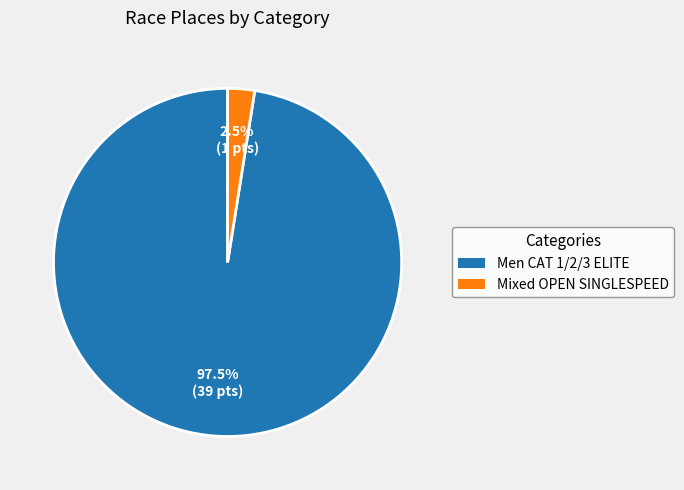

Which category has the biggest portion of the pie?

Men CAT 1/2/3 ELITE